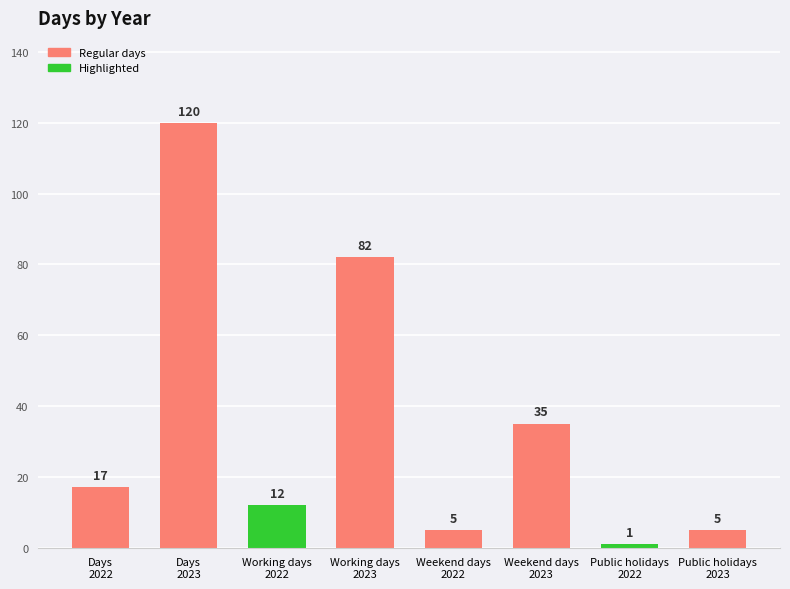

The value of Weekend days at 2022 is 5. True or false?

True